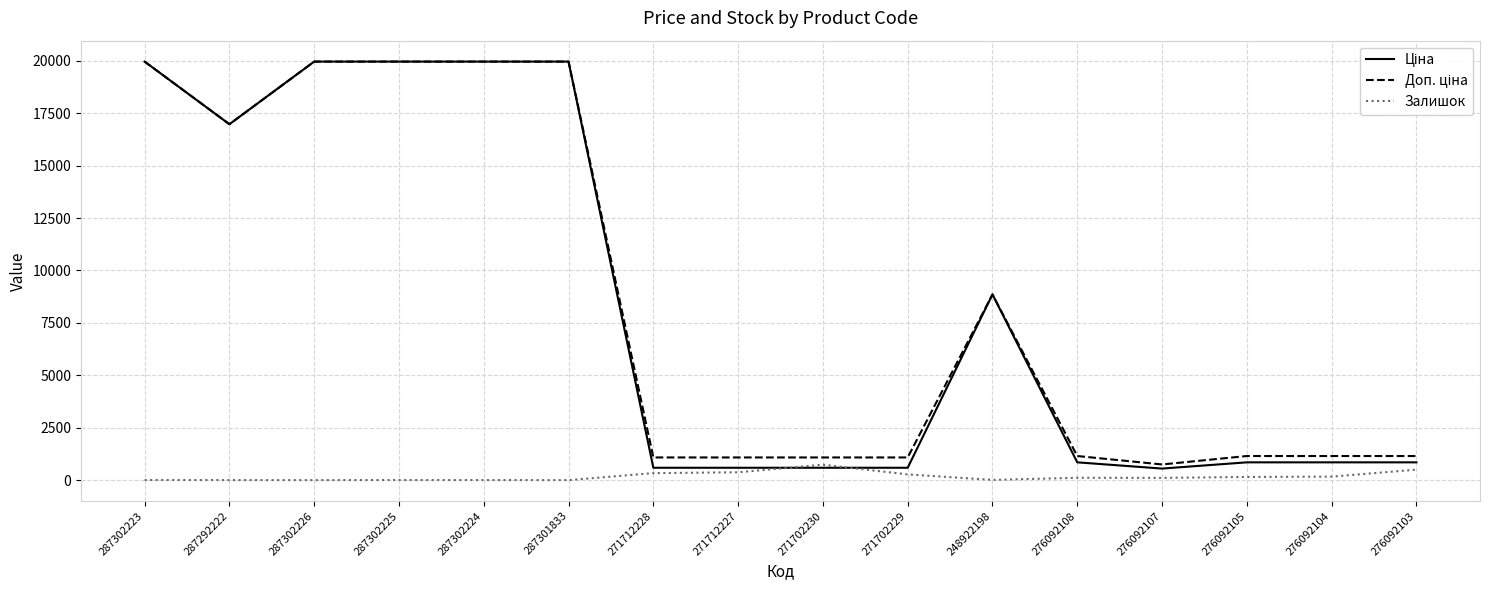

The Залишок series shows 112.0 at 276092108. True or false?

True